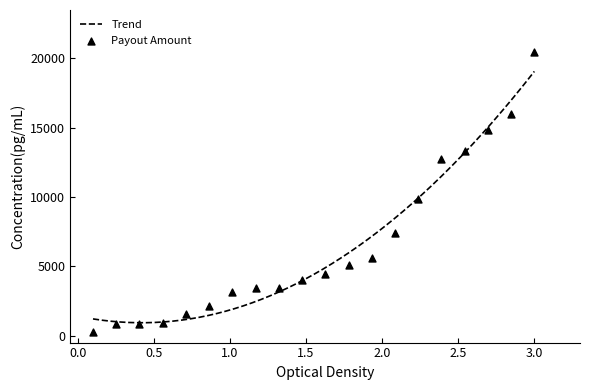

What is the maximum value for Trend?

19065.4